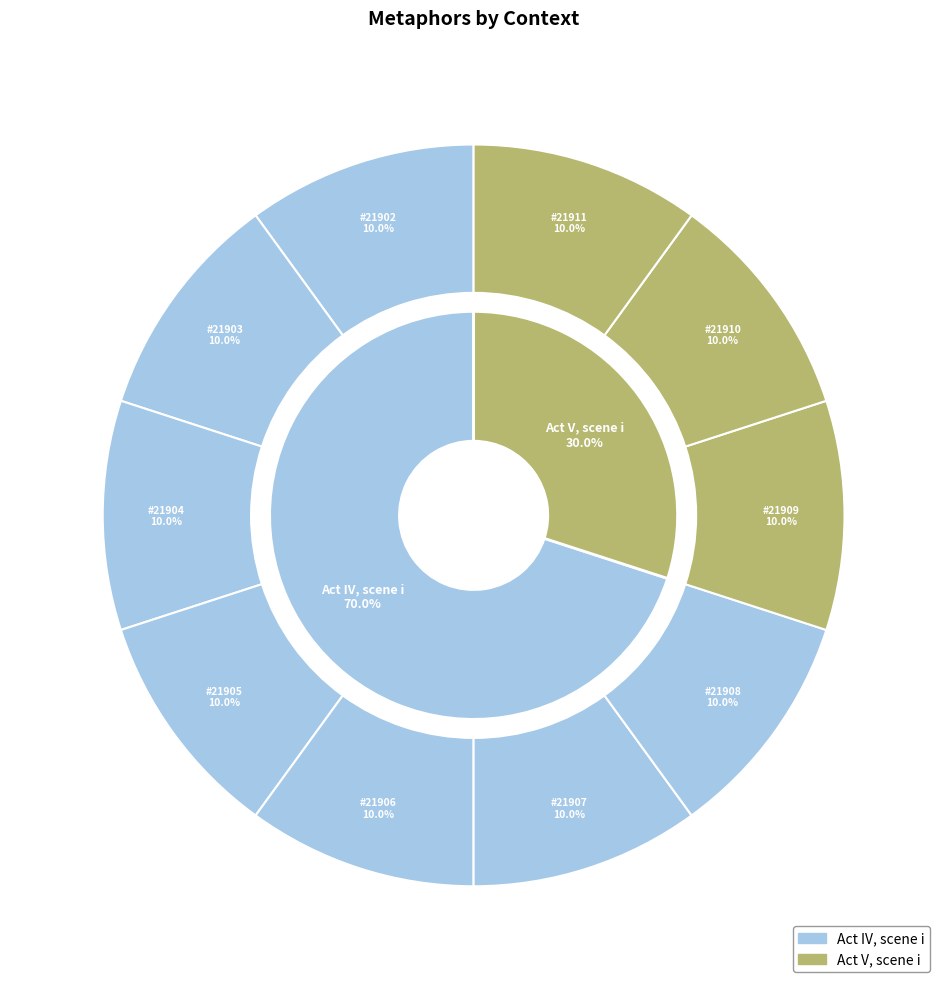

True or false: 4 accounts for 3% of the total.

False